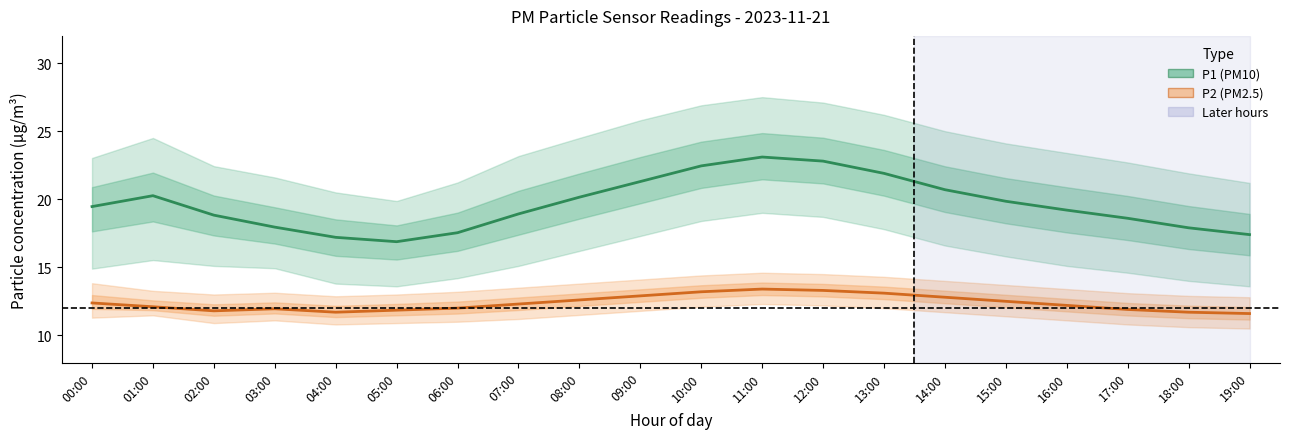

True or false: P2 (PM2.5) has a value of 5.3 at 12:00.

False